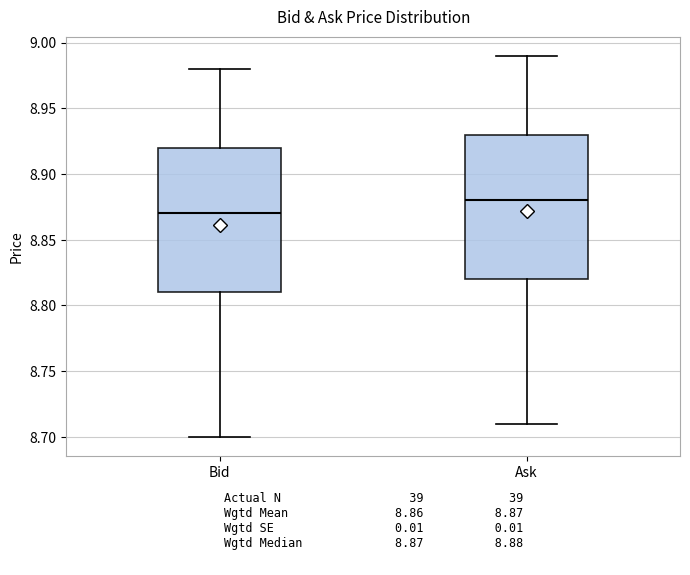

Which box has the lowest median line?

Bid